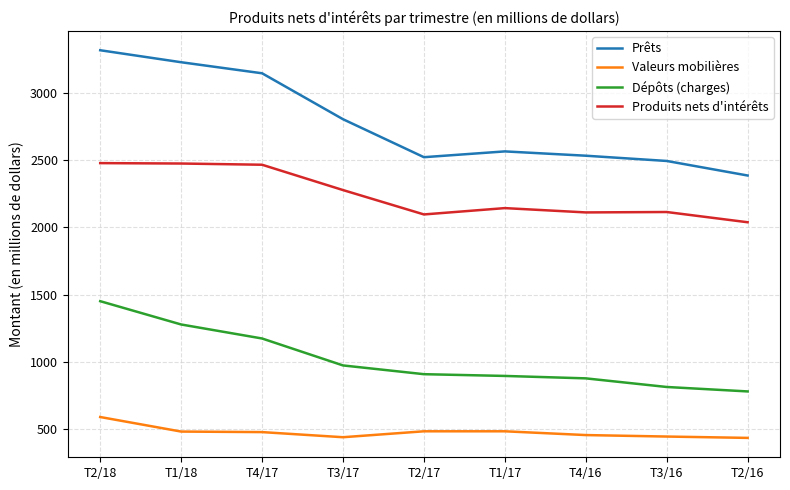

The value of Produits nets d'intérêts at T2/17 is 2095. True or false?

True